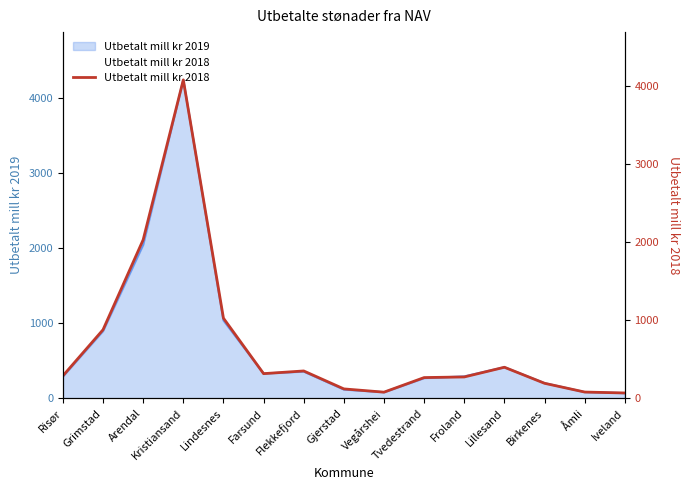

What is the difference between the second highest and minimum values?

1963.5